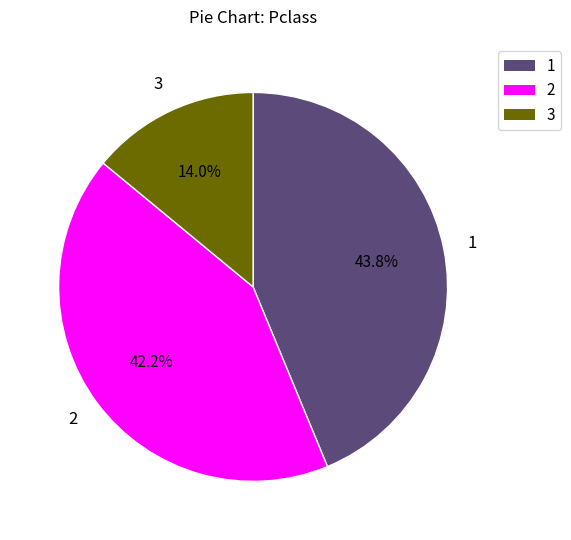

Does 2 represent more than half of the total?

No